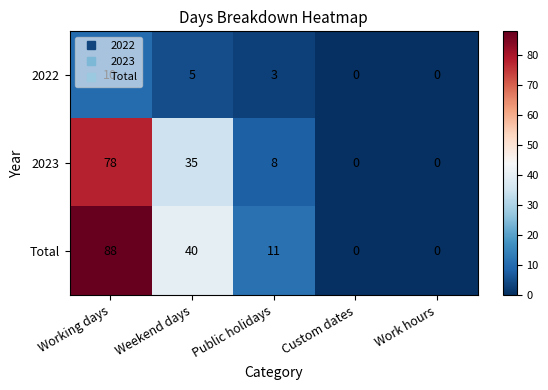

At how many categories does at least one series exceed 35?

2